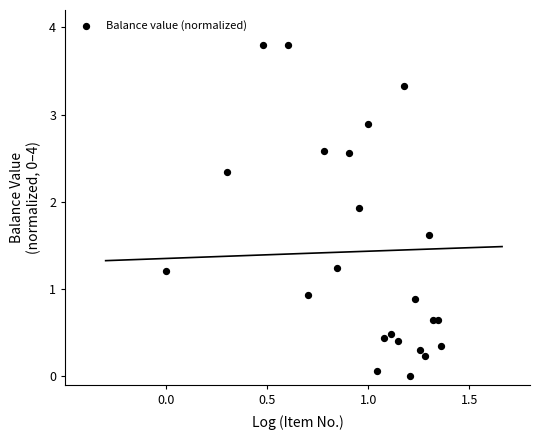

What Y value in the scatter plot is closest to 1?

0.9